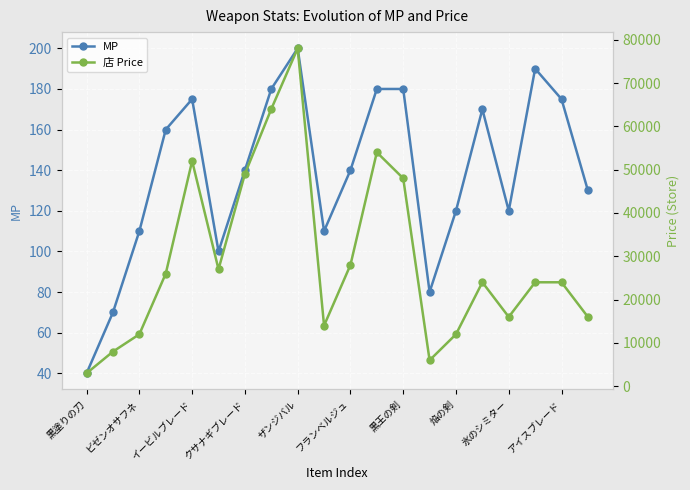

Rank the series by their maximum value, from highest to lowest.

店 Price, MP